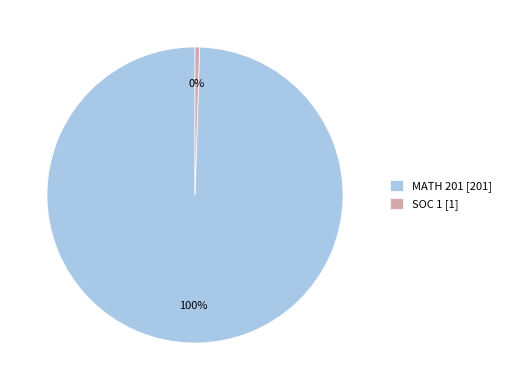

To the nearest percent, what is the average slice percentage?

50%